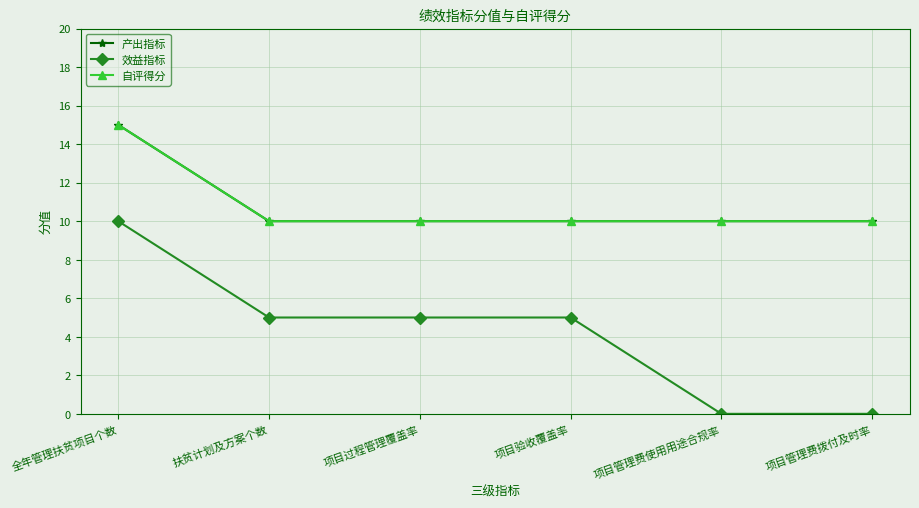

Reading left to right, list all the values displayed in this chart.

产出指标: 15	10	10	10	10	10
效益指标: 10	5	5	5	0	0
自评得分: 15	10	10	10	10	10